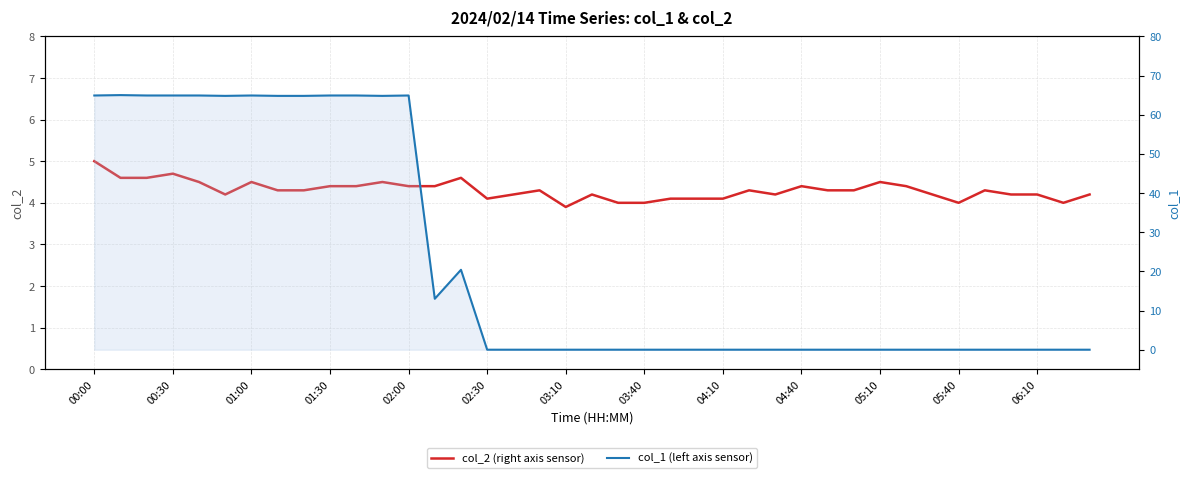

At how many categories does at least one series exceed 58?

13